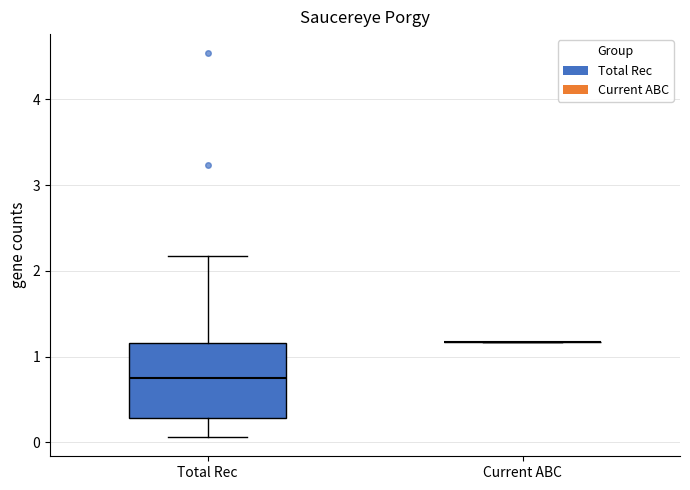

Reading left to right, read every box against the y-axis: the position of its median line, the range the box covers, and the ends of its whiskers. The values are not printed on the chart, so give them approximately, as read against the axis.

Total Rec: median 0.8, box 0.3 to 1.2, whiskers 0.1 to 2.2
Current ABC: box collapsed to a line at 1.2, whiskers 1.2 to 1.2